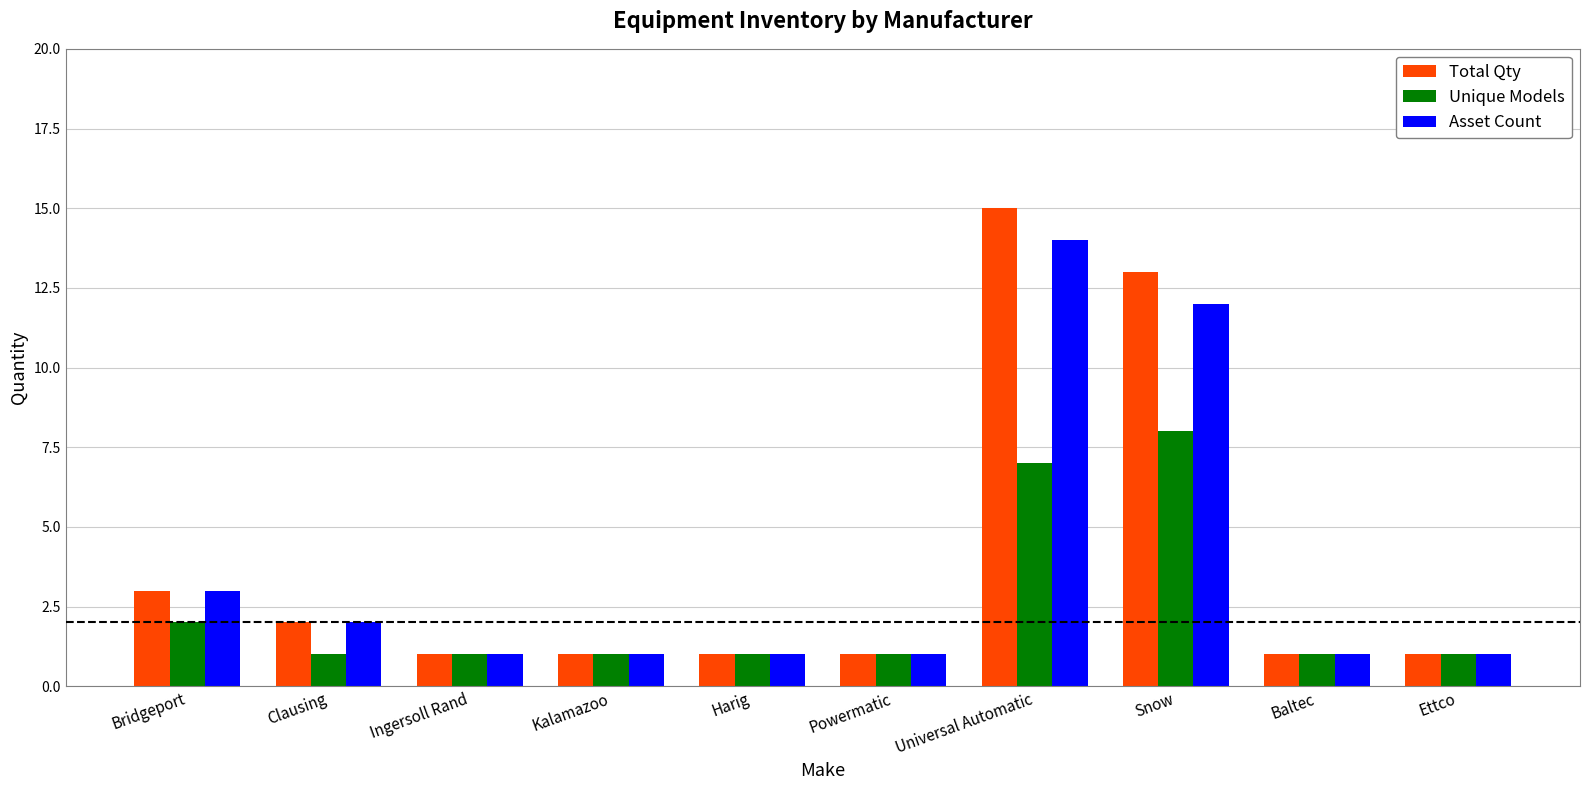

The Unique Models series shows 13 at Snow. True or false?

False